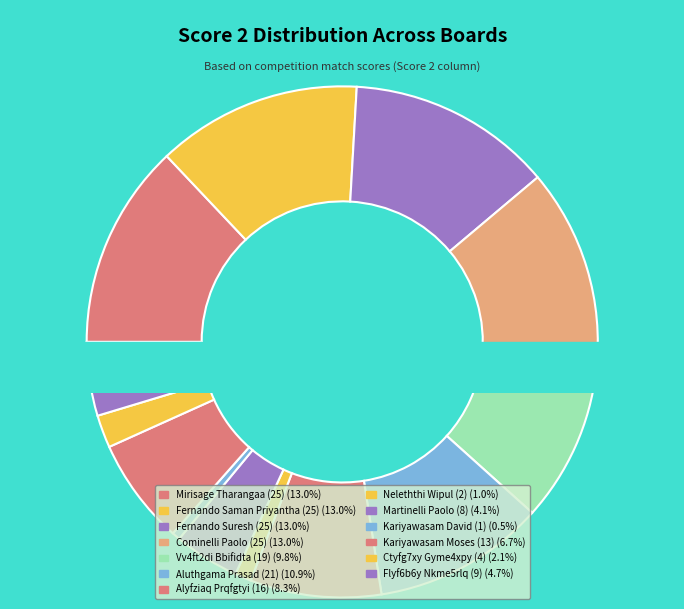

The Board 5 (25) slice represents 8% of the pie. True or false?

False